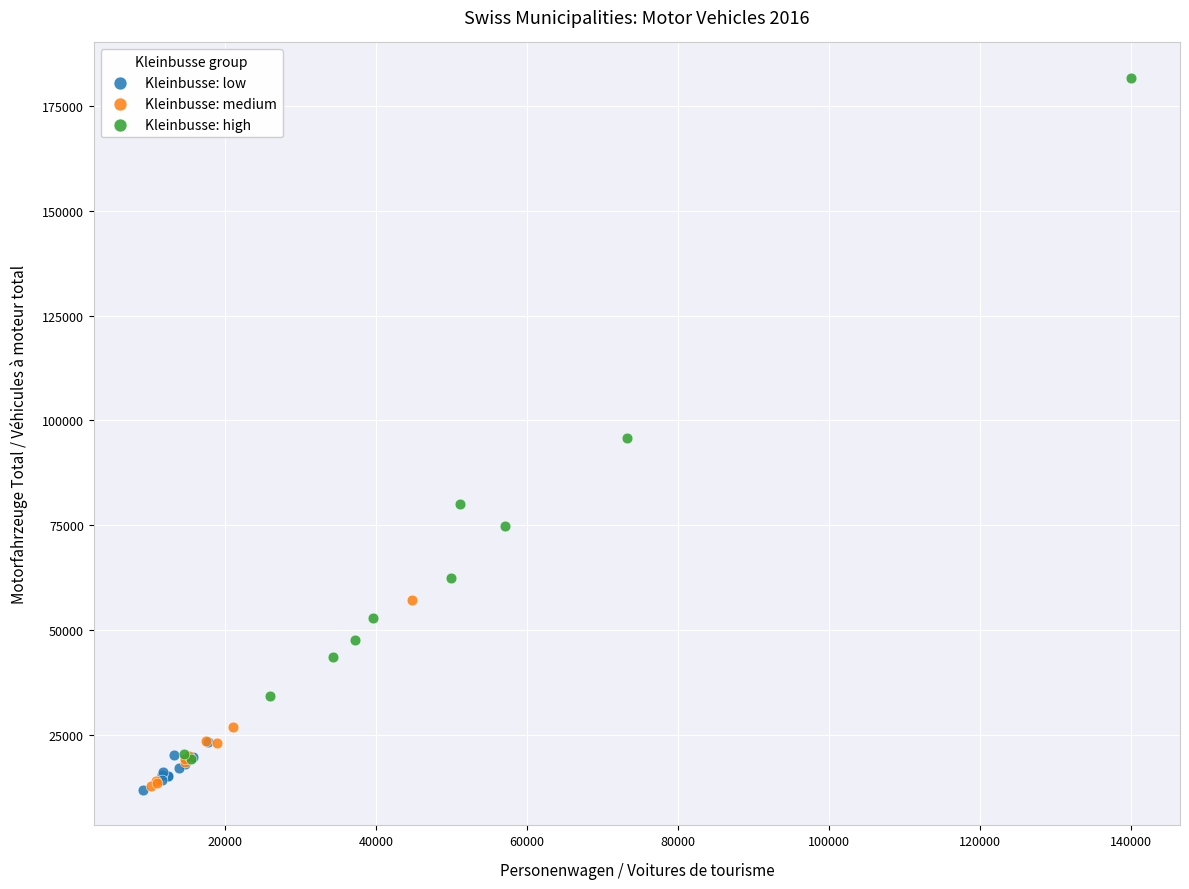

What are all the series names shown in the legend?

Kleinbusse: low, Kleinbusse: medium, Kleinbusse: high